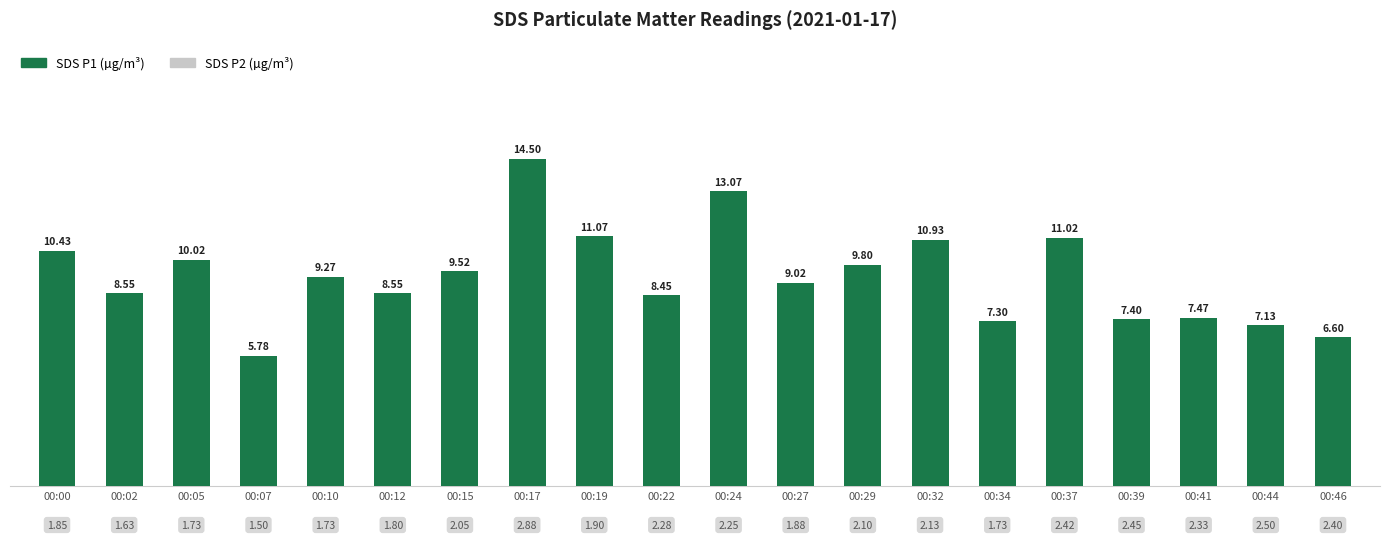

Where is the data nearest to the value 10?

00:05